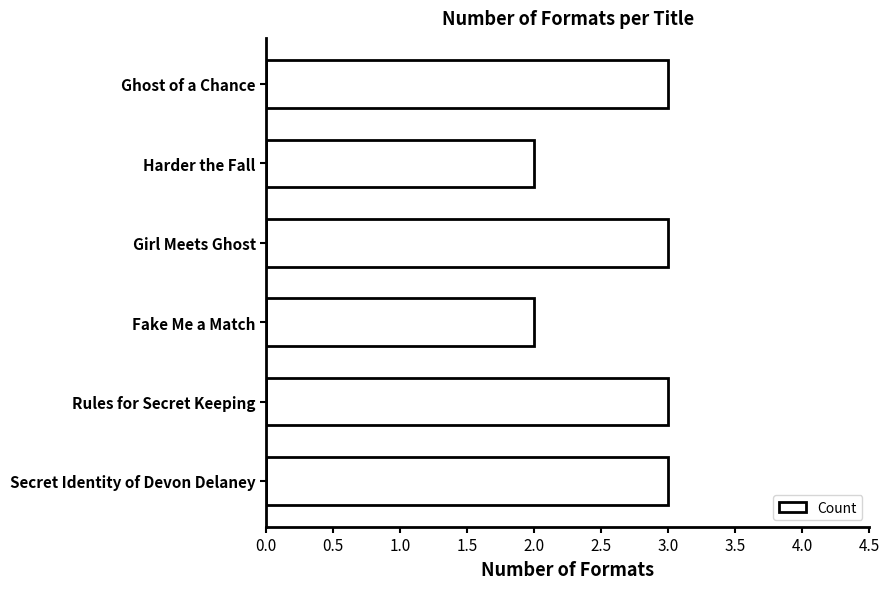

What is the difference between the maximum and second lowest values?

1